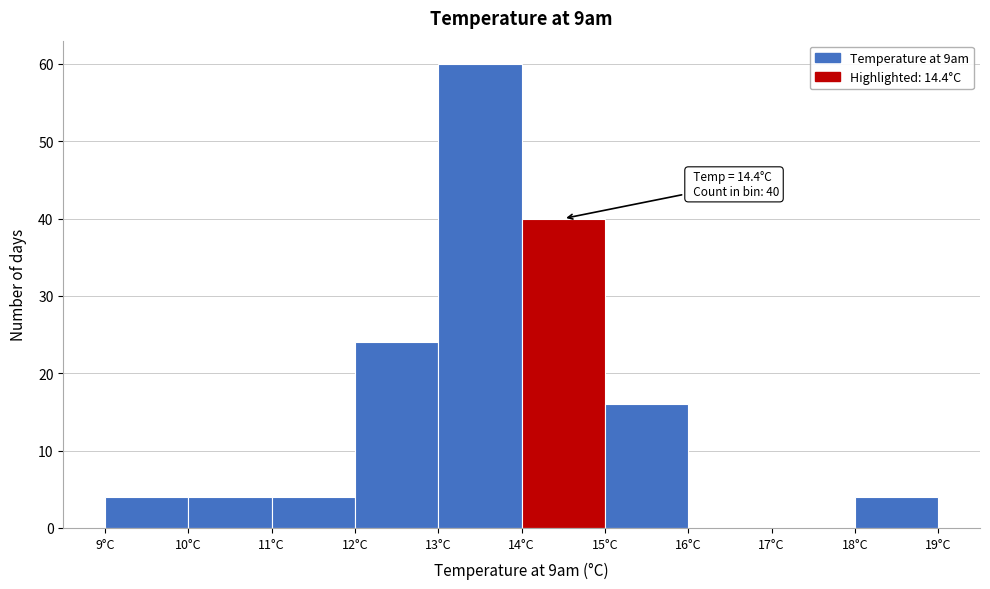

Which range on the x-axis has the tallest bar?

13 to 14